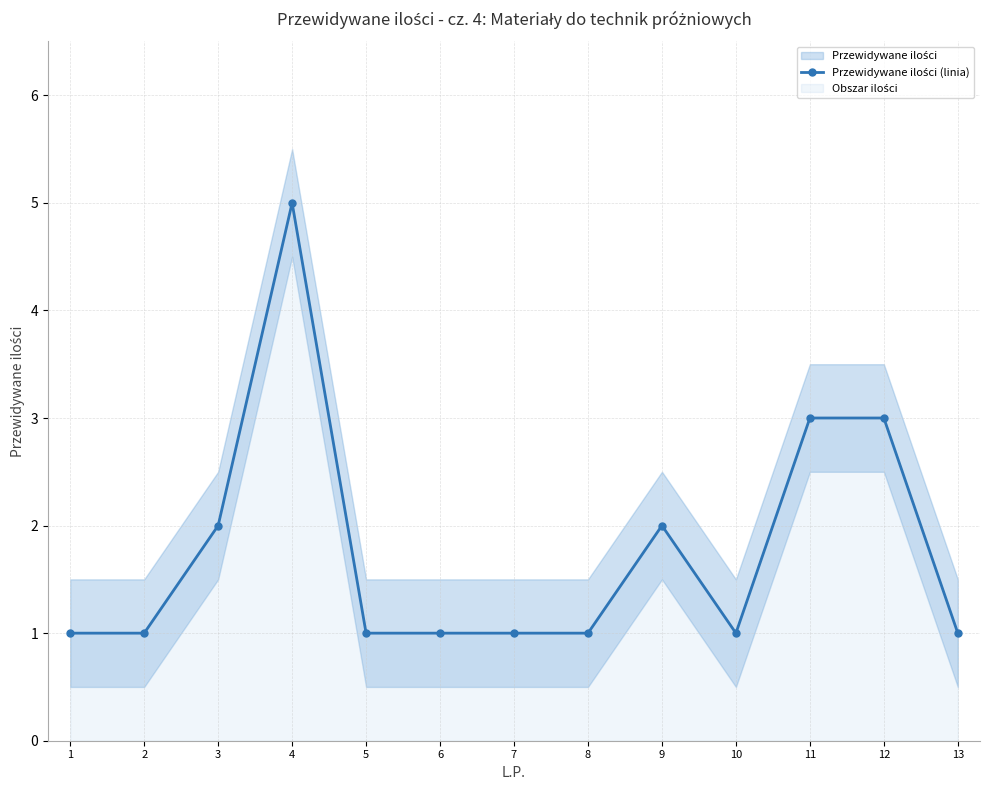

What is the greatest value displayed?

5